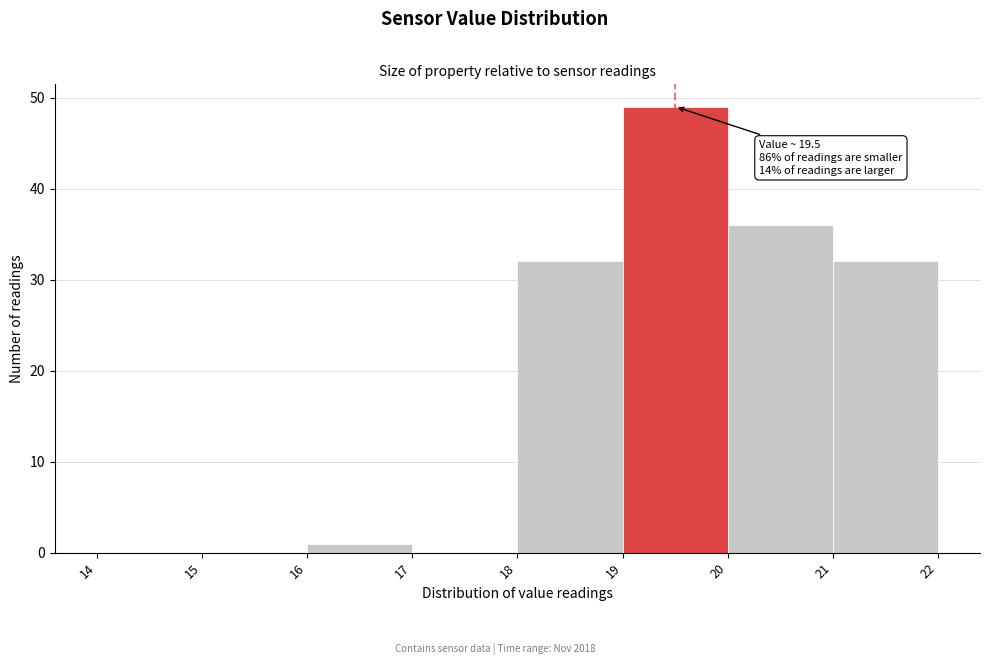

Over which range of the x-axis is the bar tallest?

19 to 20